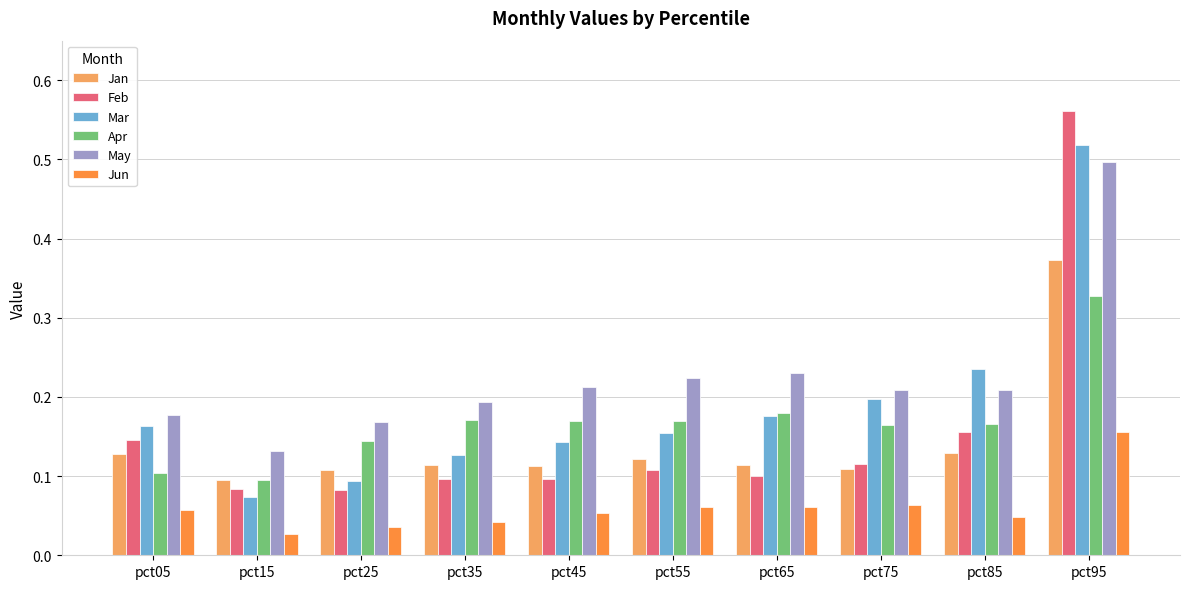

What are all the series names shown in the legend?

Jan, Feb, Mar, Apr, May, Jun